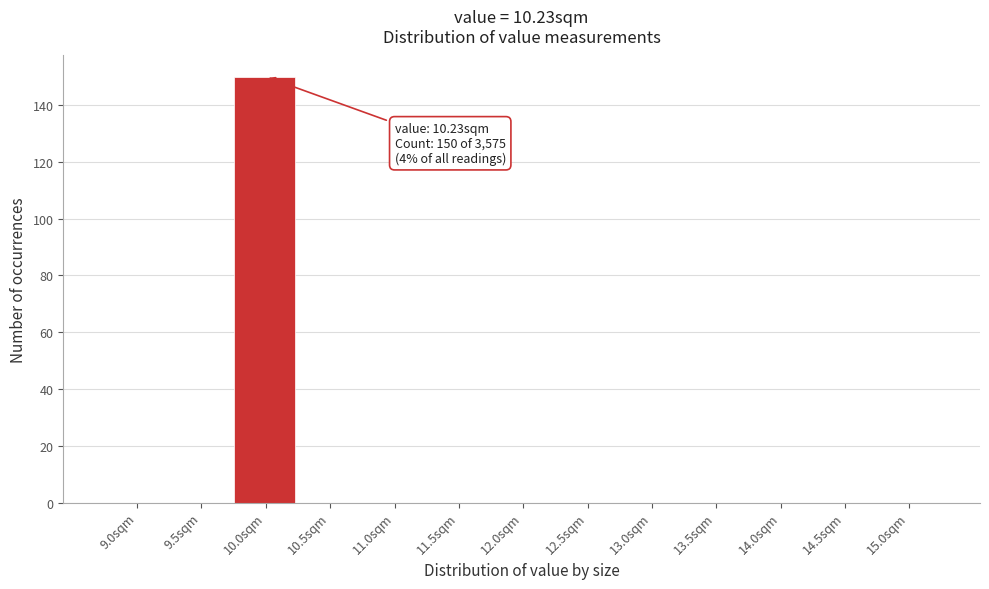

Reading right to left, list all the values displayed in this chart.

15.0sqm=0	14.5sqm=0	14.0sqm=0	13.5sqm=0	13.0sqm=0	12.5sqm=0	12.0sqm=0	11.5sqm=0	11.0sqm=0	10.5sqm=0	10.0sqm=150	9.5sqm=0	9.0sqm=0